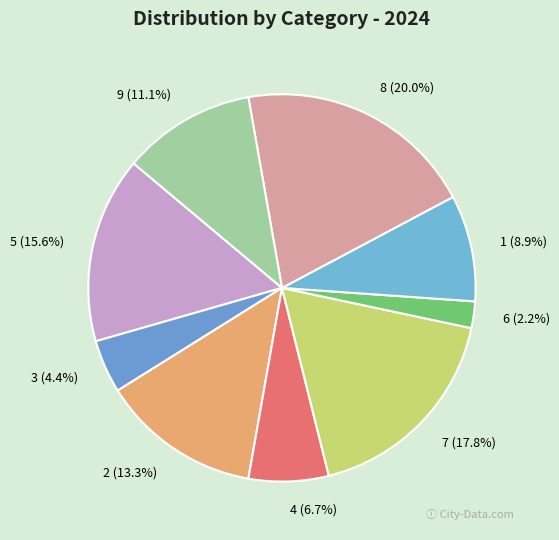

To the nearest percent, what portion does 8 represent?

20%